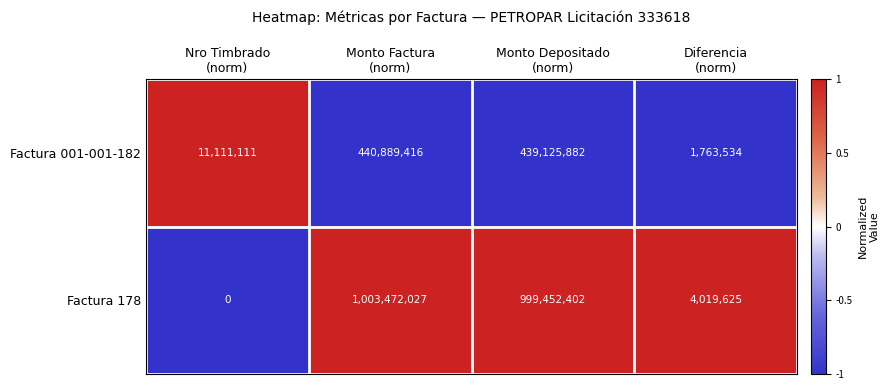

Reading left to right, list all the values displayed in this chart.

Factura 001-001-182: 11111111	440889416	439125882	1763534
Factura 178: 0	1003472027	999452402	4019625